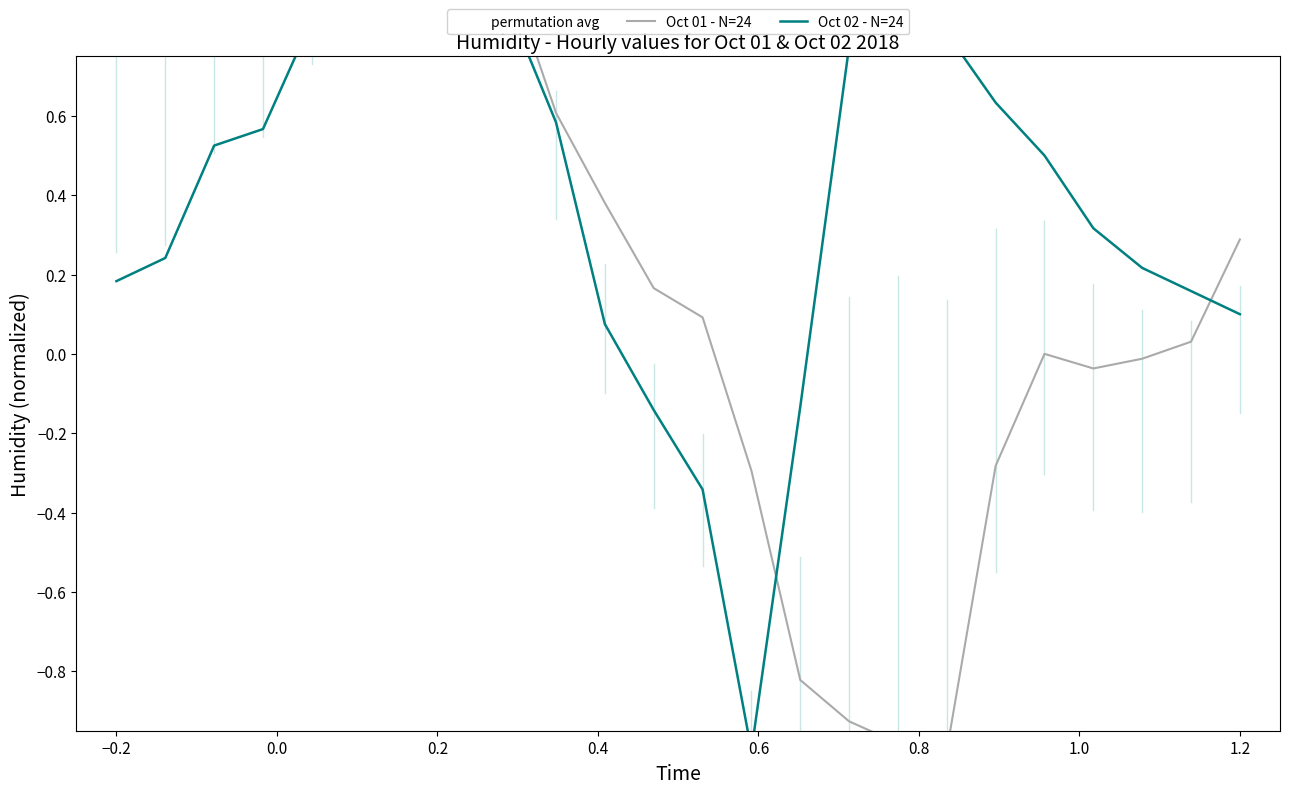

Reading left to right, what are all the values shown in this chart?

permutation avg: 0.6	0.6	0.7	0.8	0.9	0.9	0.9	1.0	0.9	0.5	0.1	-0.2	-0.4	-1.0	-0.9	-0.5	-0.5	-0.5	-0.1	0.0	-0.1	-0.1	-0.1	0.0
Oct 01 - N=24: 1.0	0.9	1.0	1.0	1.0	1.0	1.0	1.0	1.0	0.6	0.4	0.2	0.1	-0.3	-0.8	-0.9	-1.0	-1.0	-0.3	0.0	-0.0	-0.0	0.0	0.3
Oct 02 - N=24: 0.2	0.2	0.5	0.6	0.8	0.9	0.9	1.0	0.9	0.6	0.1	-0.1	-0.3	-1.0	-0.1	0.8	0.9	0.8	0.6	0.5	0.3	0.2	0.2	0.1